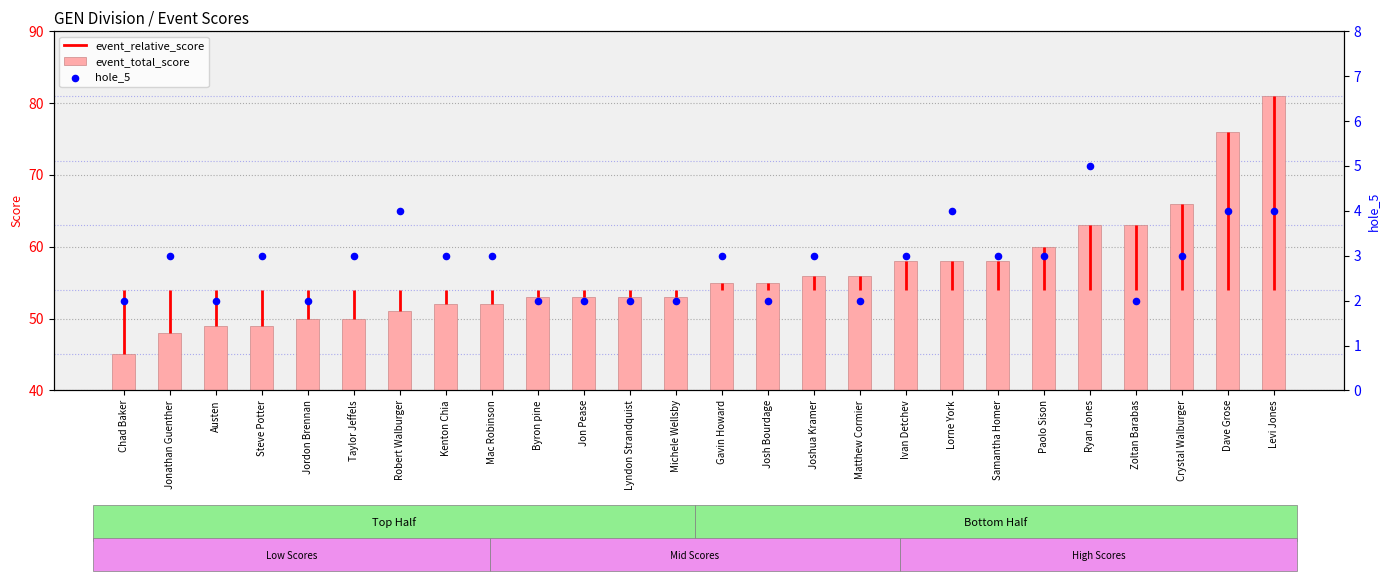

Which series contains the lowest Y value?

hole_5